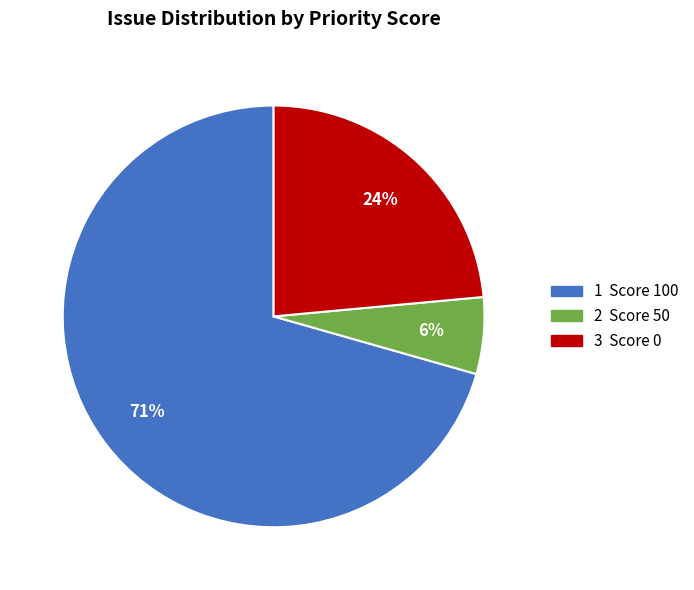

To the nearest percent, what is the average slice percentage?

33%